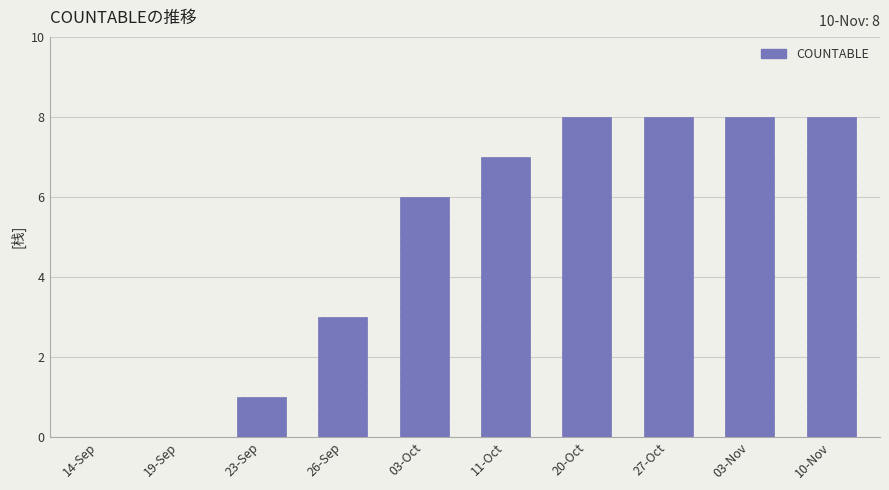

What is the approximate value at 20-Oct?

8